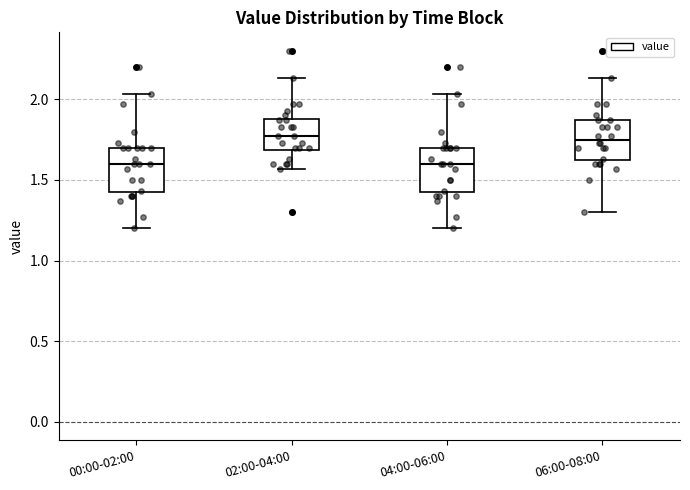

Reading left to right, read every box against the y-axis: the position of its median line, the range the box covers, and the ends of its whiskers. The values are not printed on the chart, so give them approximately, as read against the axis.

00:00-02:00: median 1.60, box 1.40 to 1.70, whiskers 1.20 to 2.05
02:00-04:00: median 1.75, box 1.70 to 1.90, whiskers 1.55 to 2.15
04:00-06:00: median 1.60, box 1.40 to 1.70, whiskers 1.20 to 2.05
06:00-08:00: median 1.75, box 1.60 to 1.85, whiskers 1.30 to 2.15